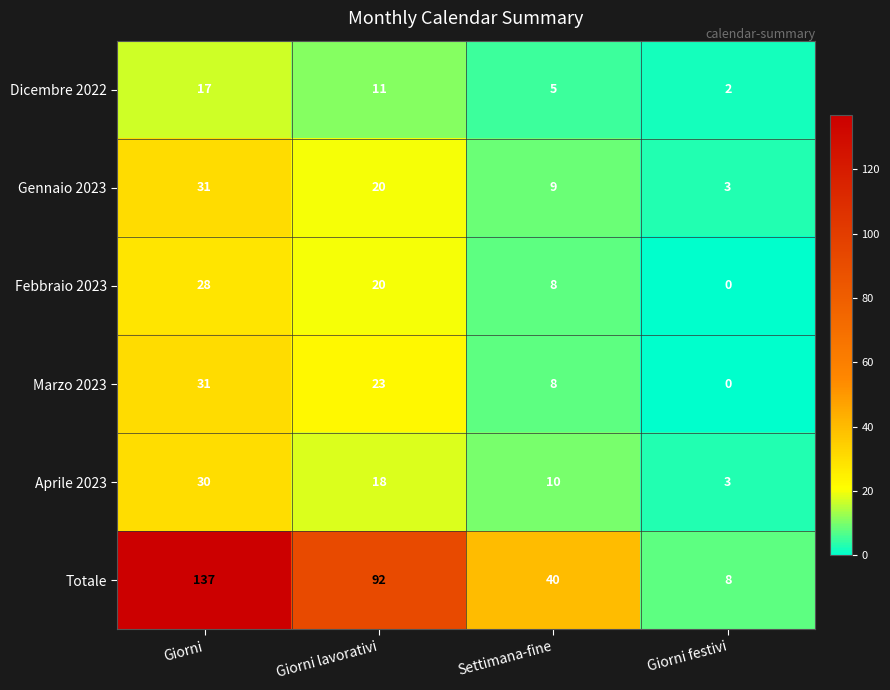

Reading left to right, list all the values displayed in this chart.

Dicembre 2022: Giorni=17	Giorni lavorativi=11	Settimana-fine=5	Giorni festivi=2
Gennaio 2023: Giorni=31	Giorni lavorativi=20	Settimana-fine=9	Giorni festivi=3
Febbraio 2023: Giorni=28	Giorni lavorativi=20	Settimana-fine=8	Giorni festivi=0
Marzo 2023: Giorni=31	Giorni lavorativi=23	Settimana-fine=8	Giorni festivi=0
Aprile 2023: Giorni=30	Giorni lavorativi=18	Settimana-fine=10	Giorni festivi=3
Totale: Giorni=137	Giorni lavorativi=92	Settimana-fine=40	Giorni festivi=8